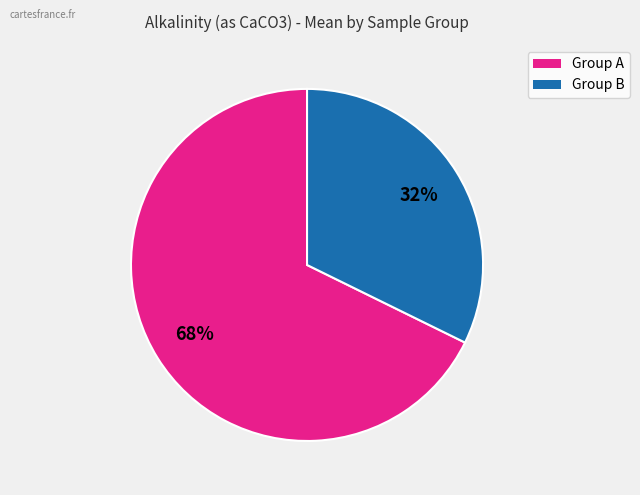

Is there any slice that represents more than half of the pie?

Yes